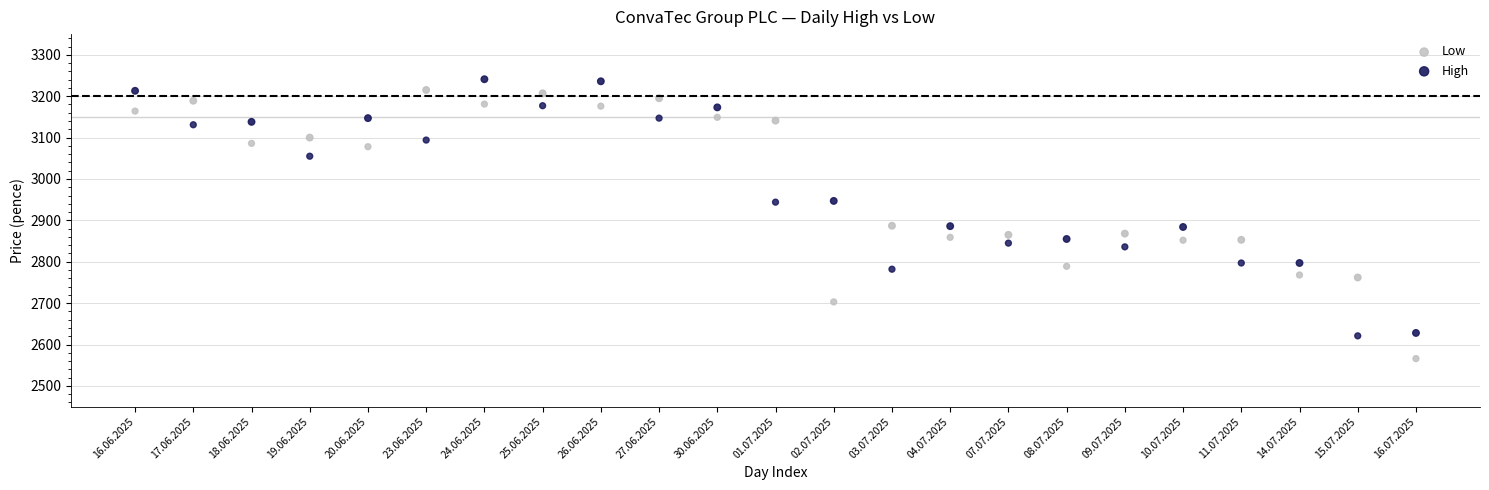

Across all data points, what is the range of Y values (max minus min)?

675